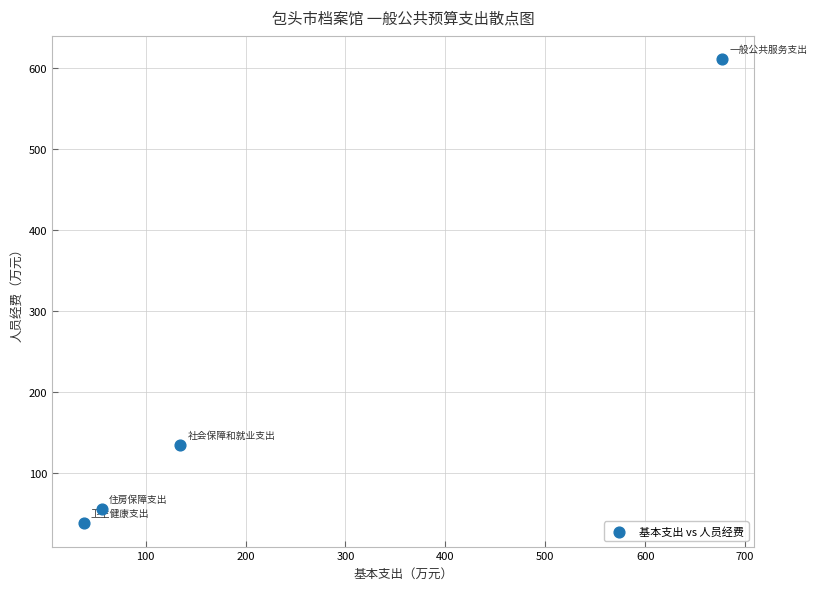

What is the range of X values (max minus min)?

639.0